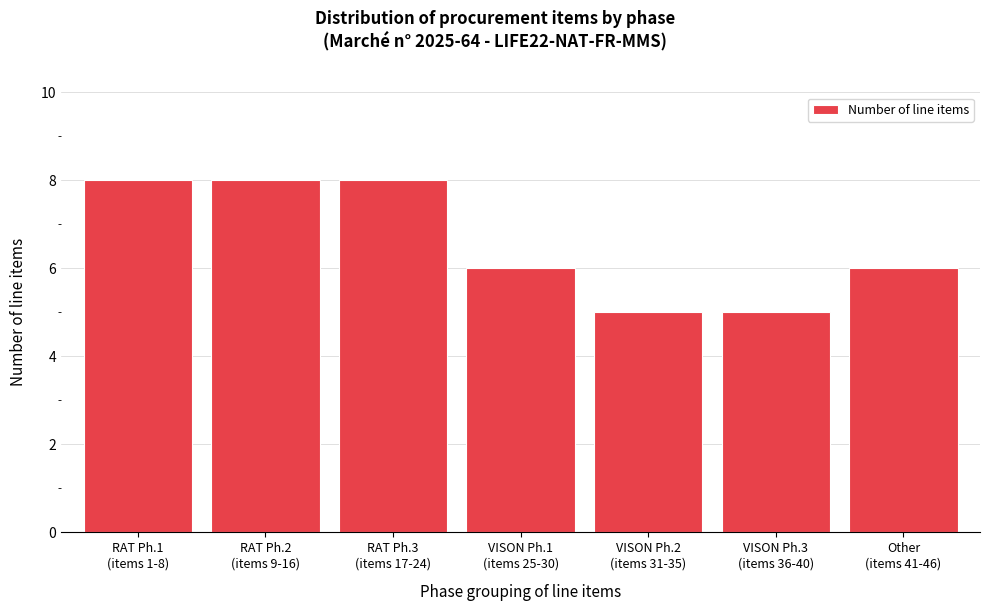

Reading left to right, transcribe all the data shown in this chart.

8	8	8	6	5	5	6